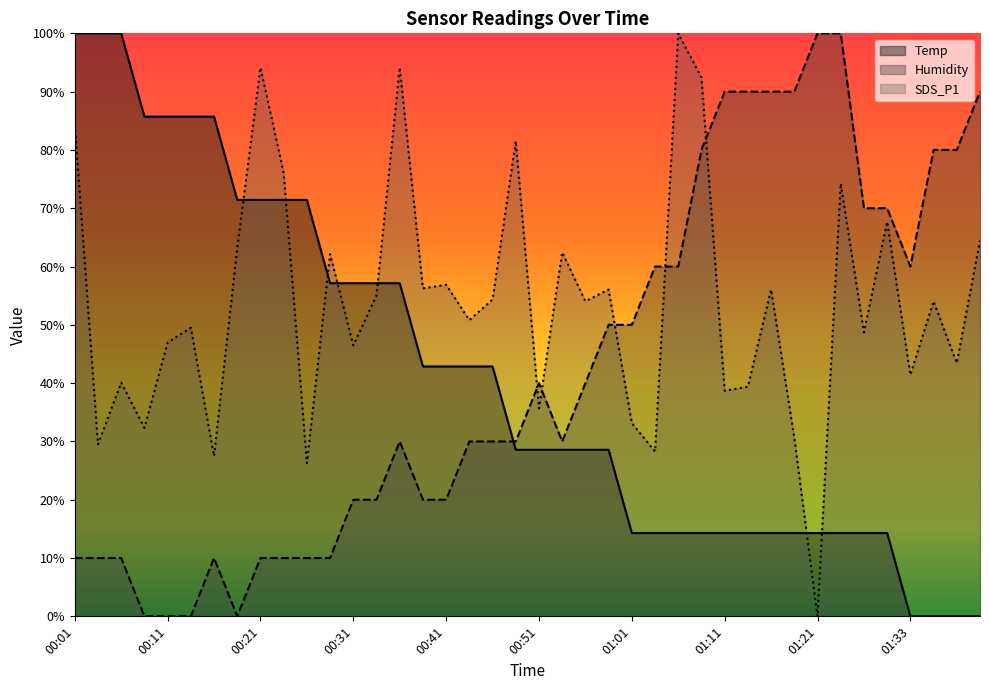

At which category is the sum across all series the highest?

00:01